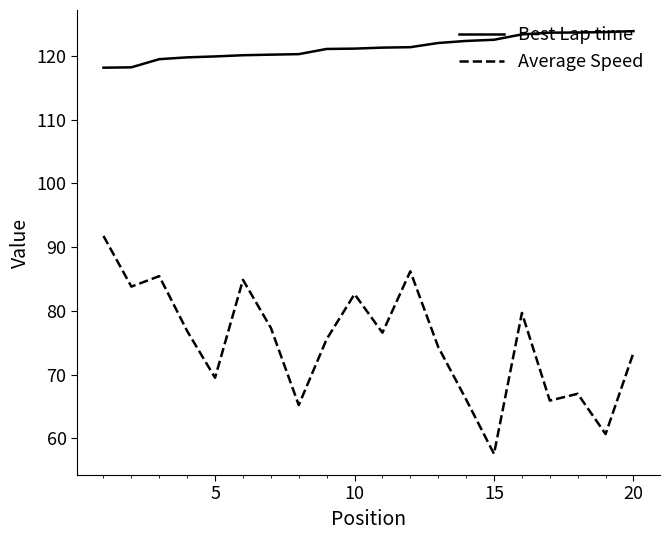

List the series in order of their overall mean, lowest first.

Average Speed, Best Lap time